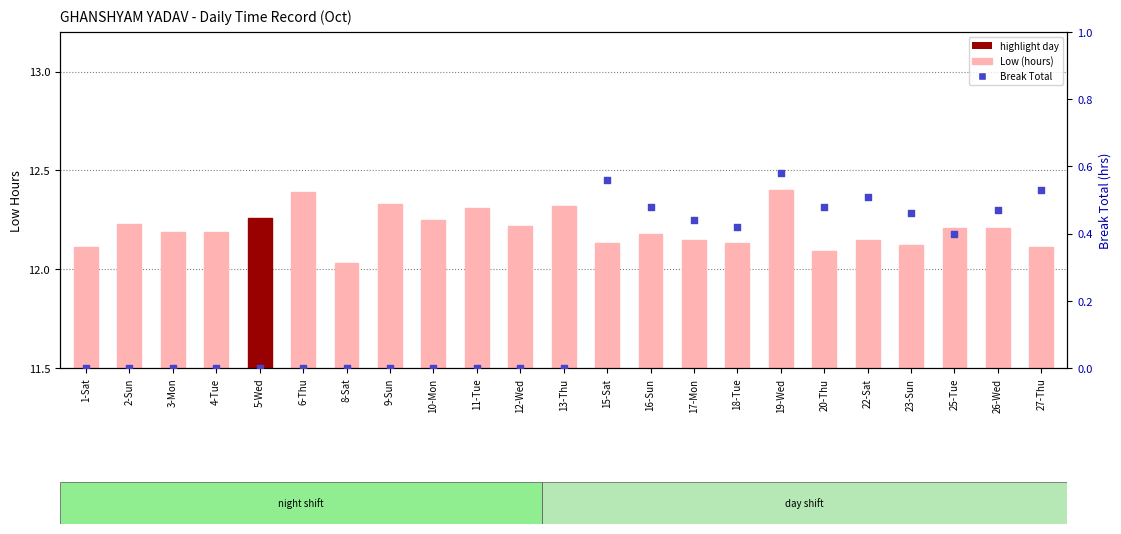

Which series reaches the minimum Y coordinate?

Break Total